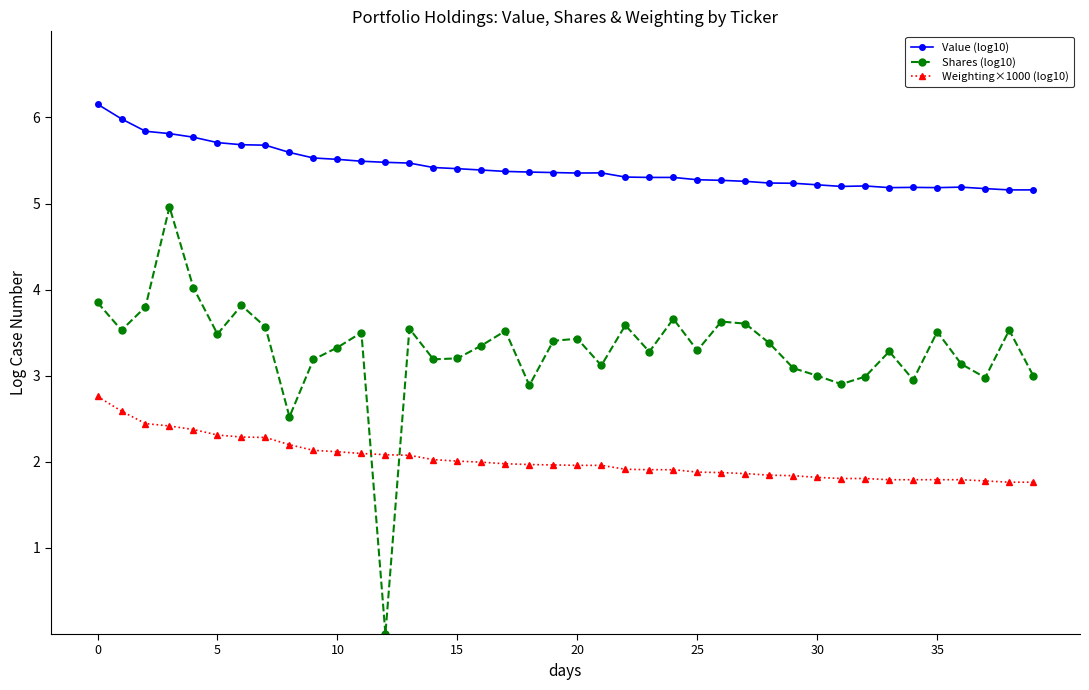

True or false: Value (log10) has more than 1 points higher than both neighbors.

True